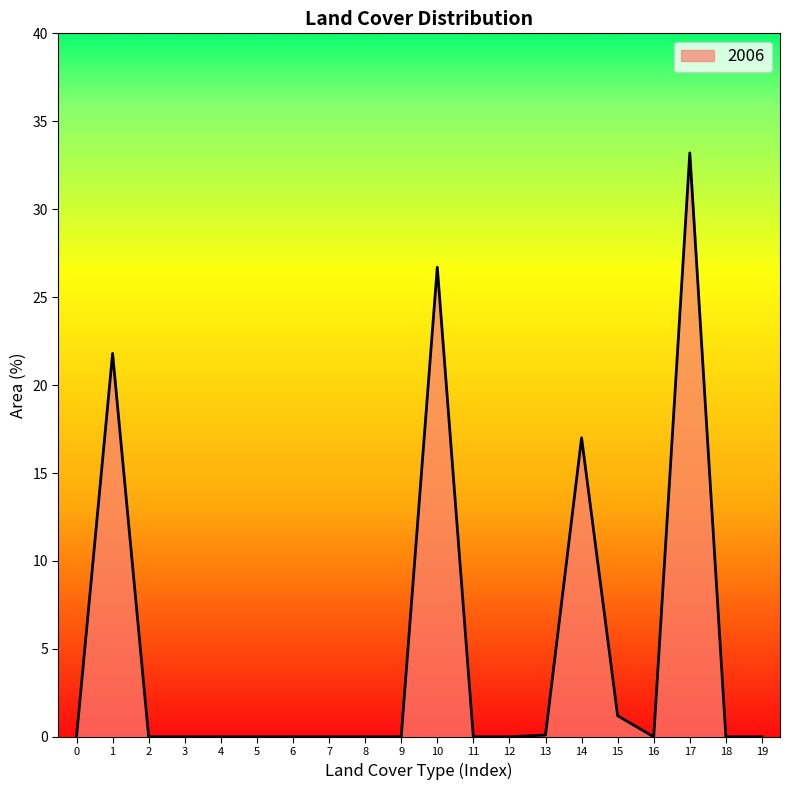

The chart shows a value of -15.6 at 9. True or false?

False